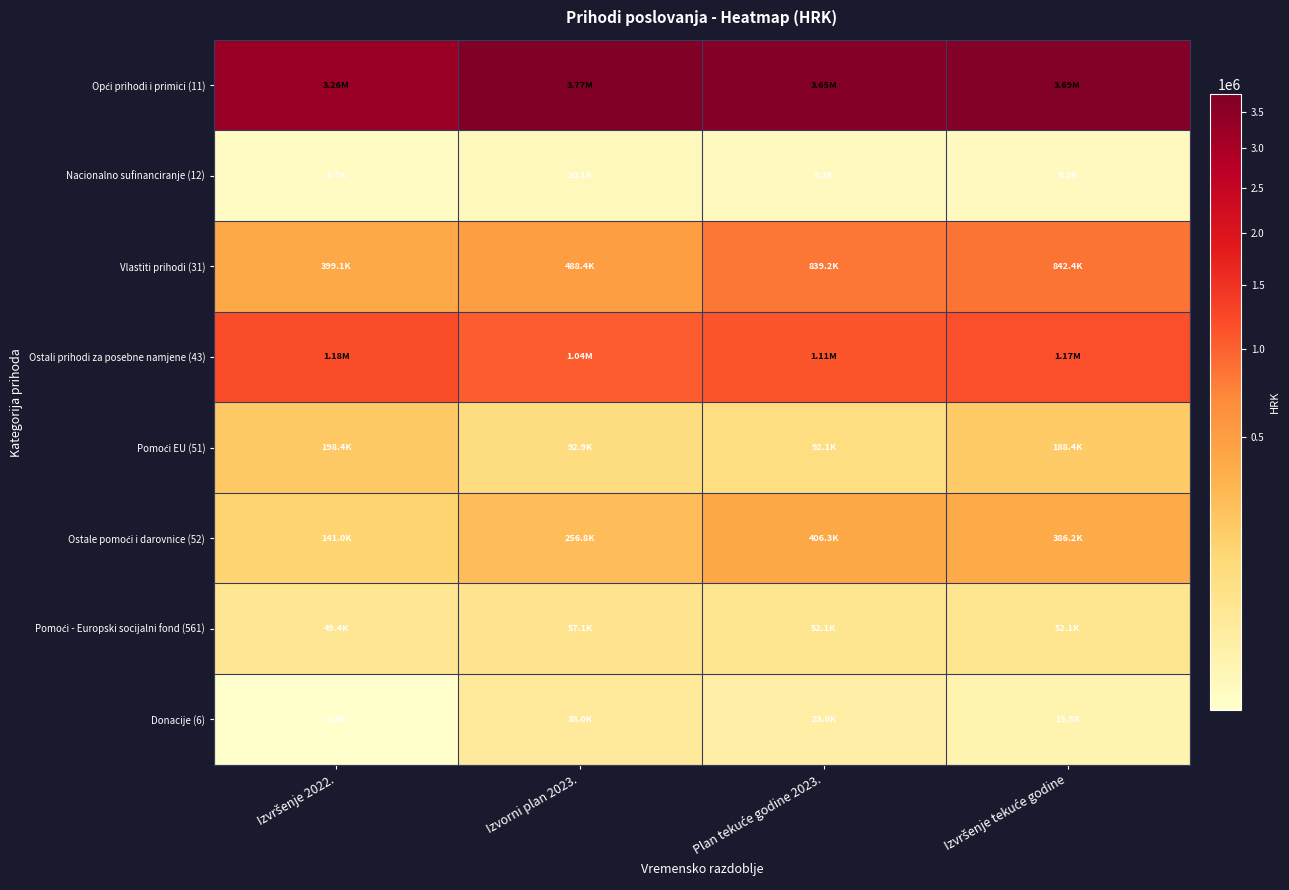

At which category is the sum across all series the highest?

Izvršenje tekuće godine